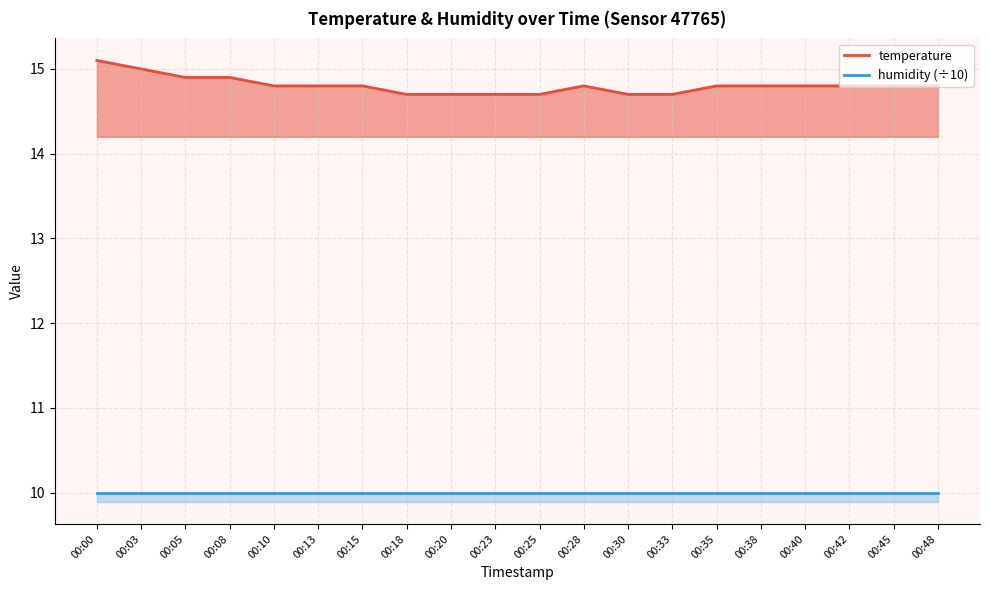

Which has a higher value, 00:10 or 00:08?

00:08